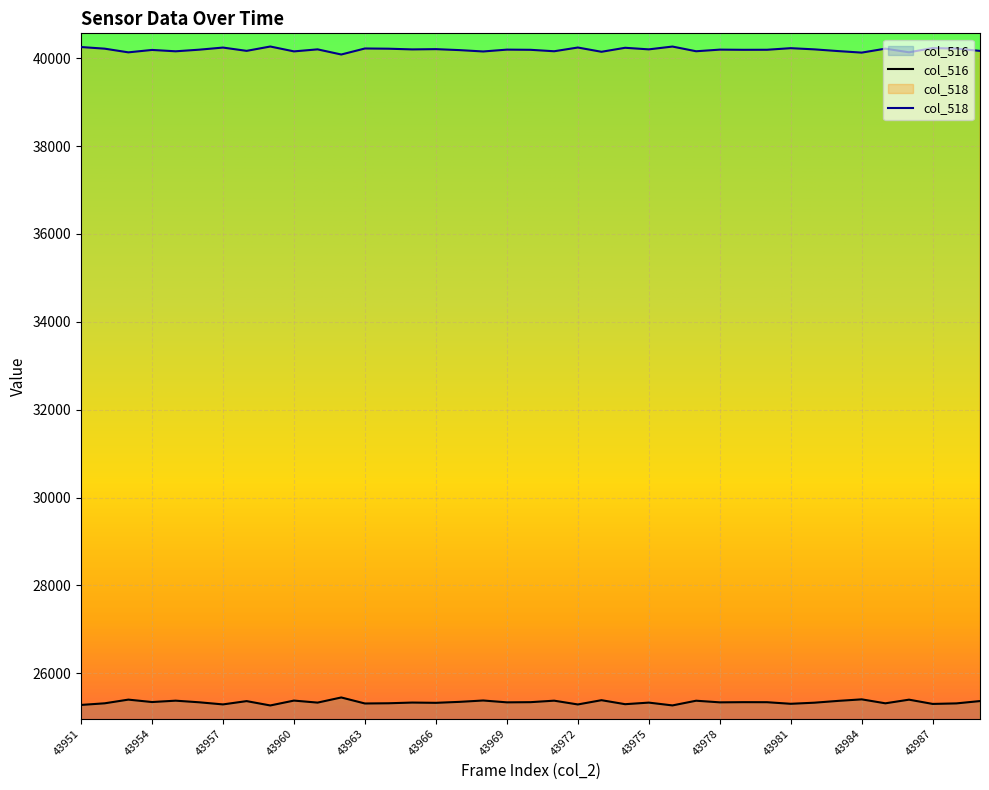

Does the chart display data point markers on the line(s)?

No